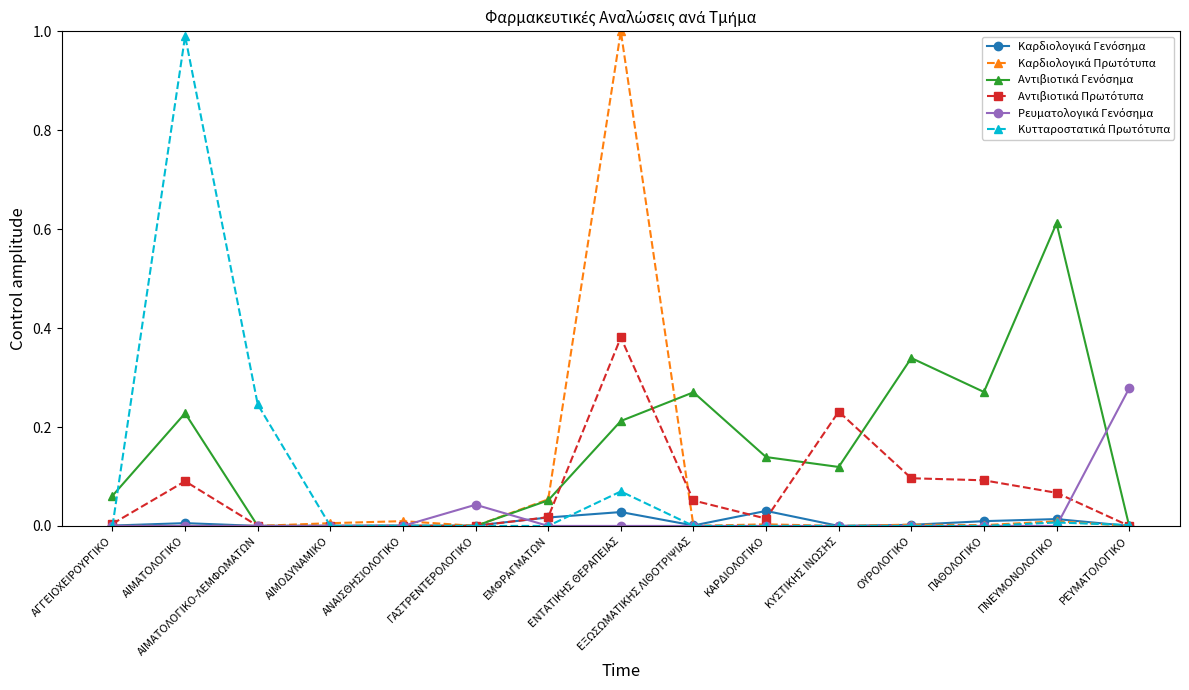

At how many categories does at least one series exceed 0?

15